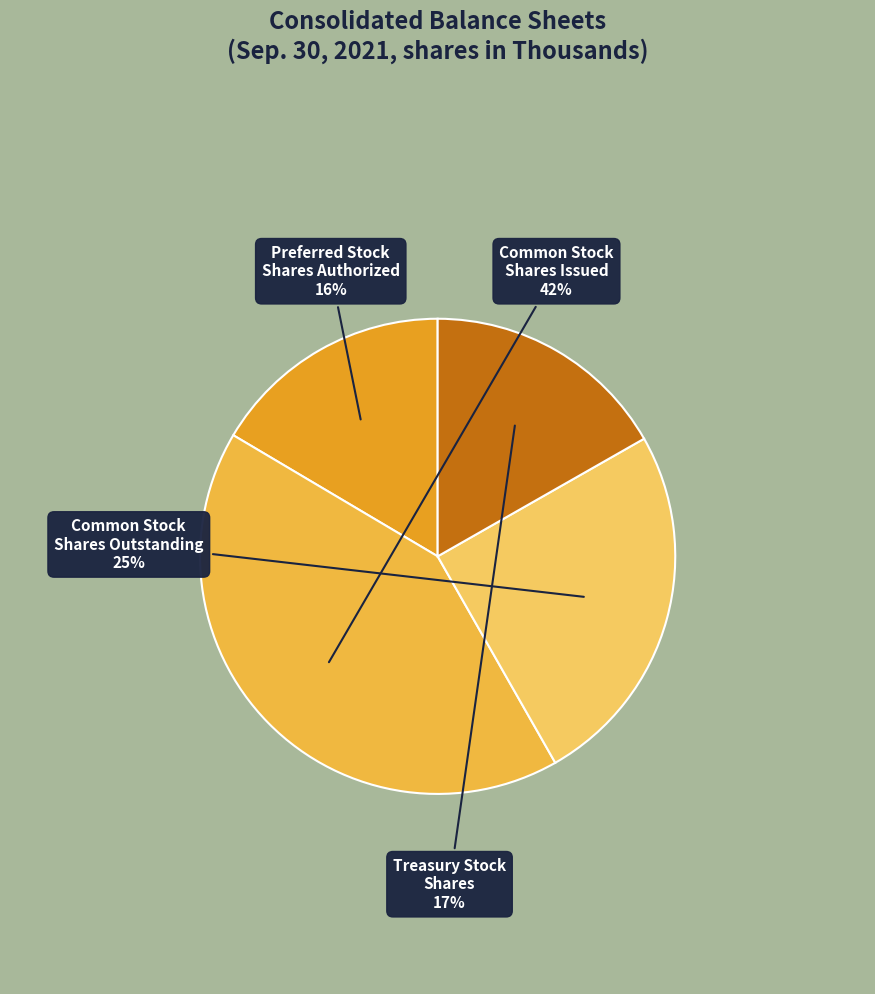

True or false: Preferred Stock Shares Authorized accounts for 16% of the total.

True